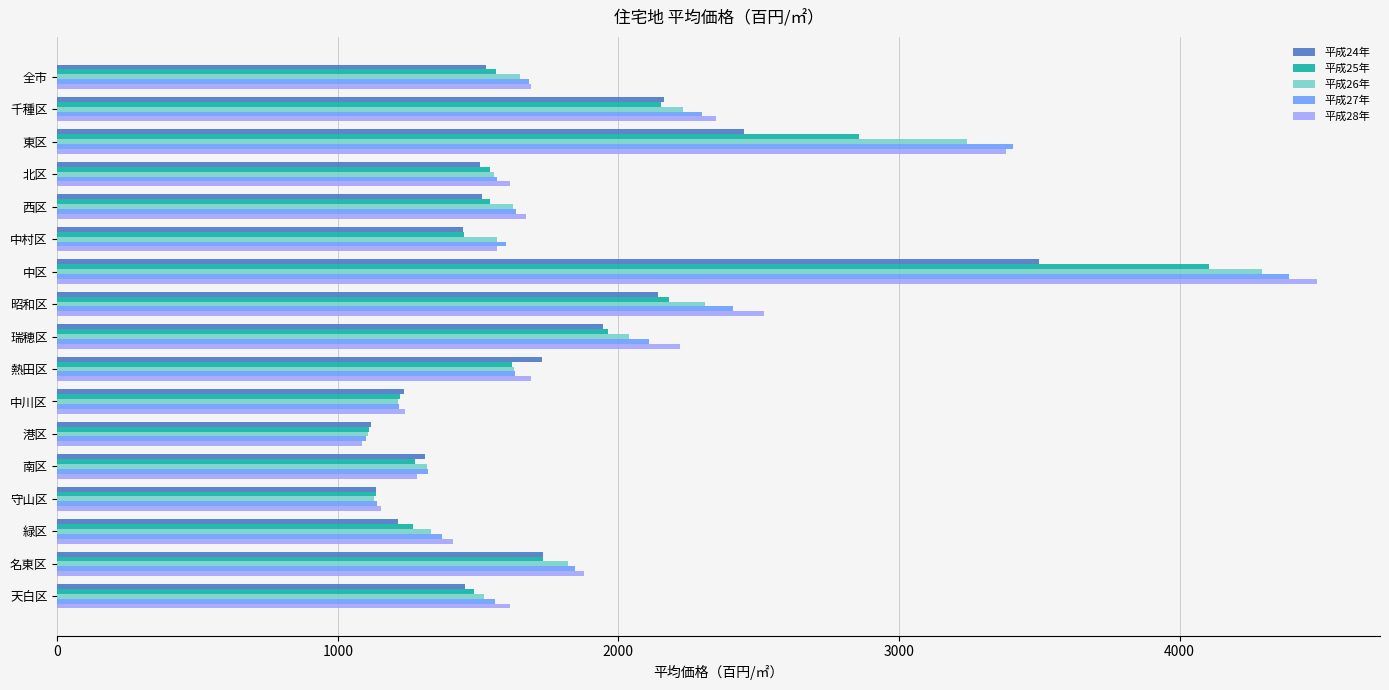

What is the total value across all series at 天白区?

7638